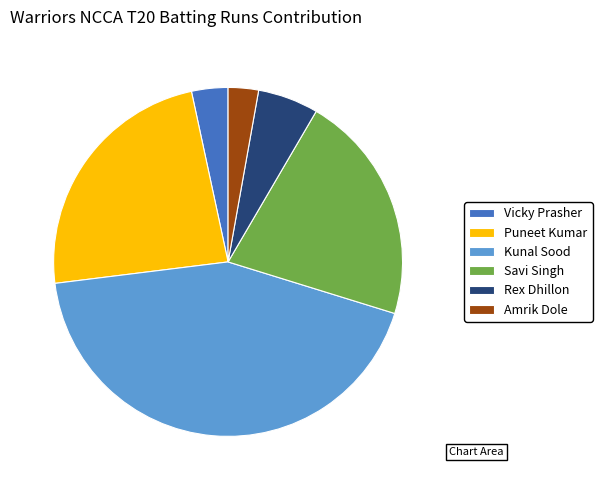

Count the number of slices in the pie.

6